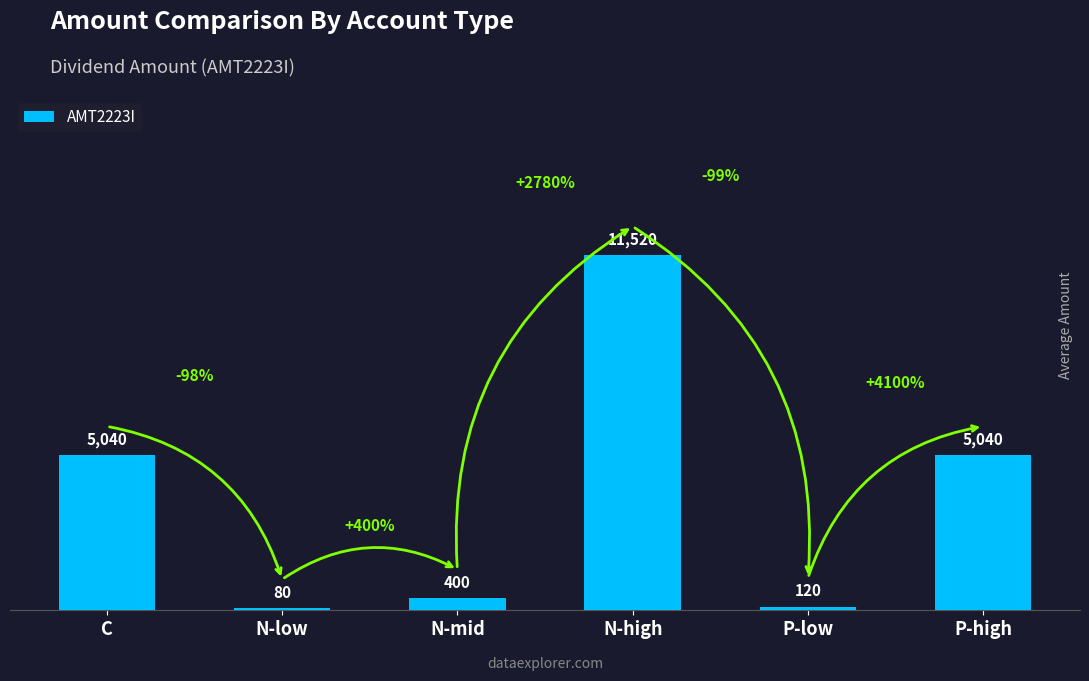

How many distinct data groups are displayed?

1